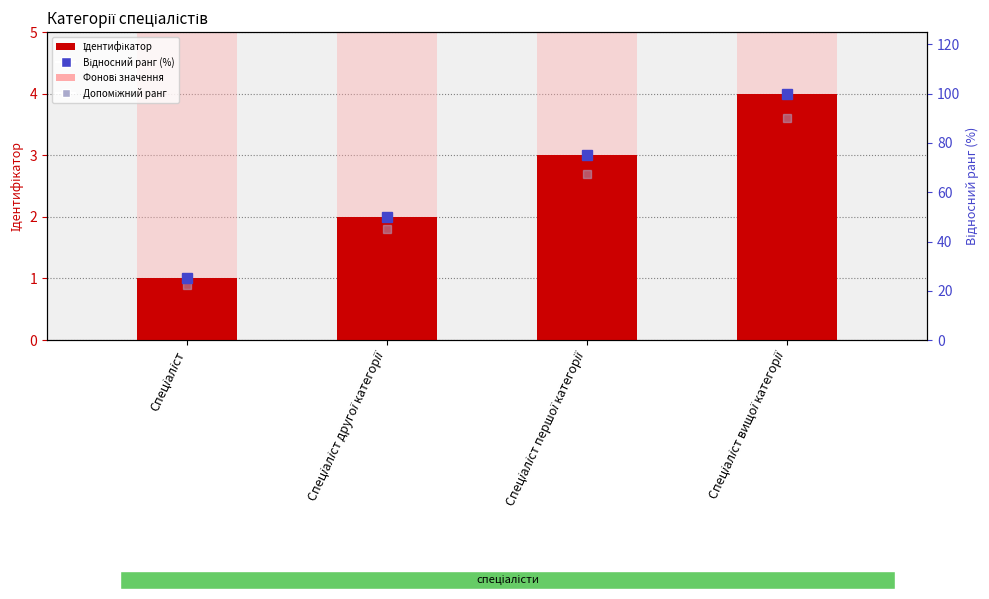

Count the Допоміжний ранг values in the range 45 to 90.

3